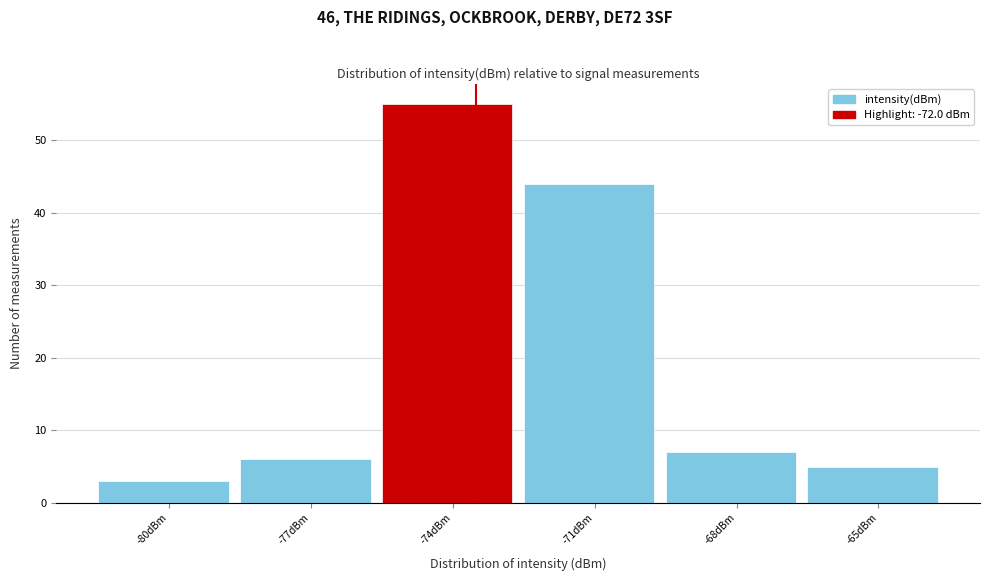

Reading left to right, list all the values displayed in this chart.

3	6	55	44	7	5